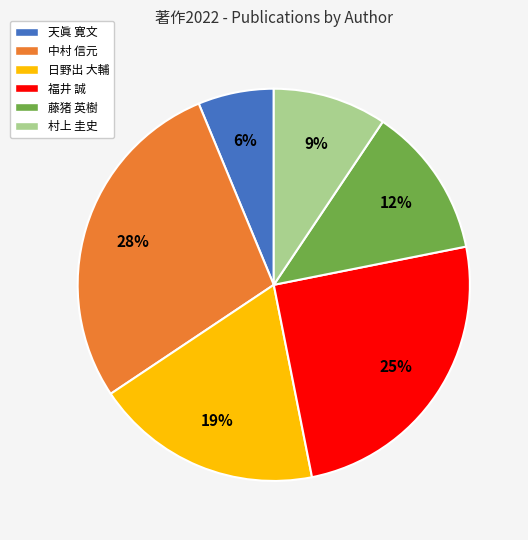

To the nearest percent, what percentage of the pie is 村上 圭史?

9%